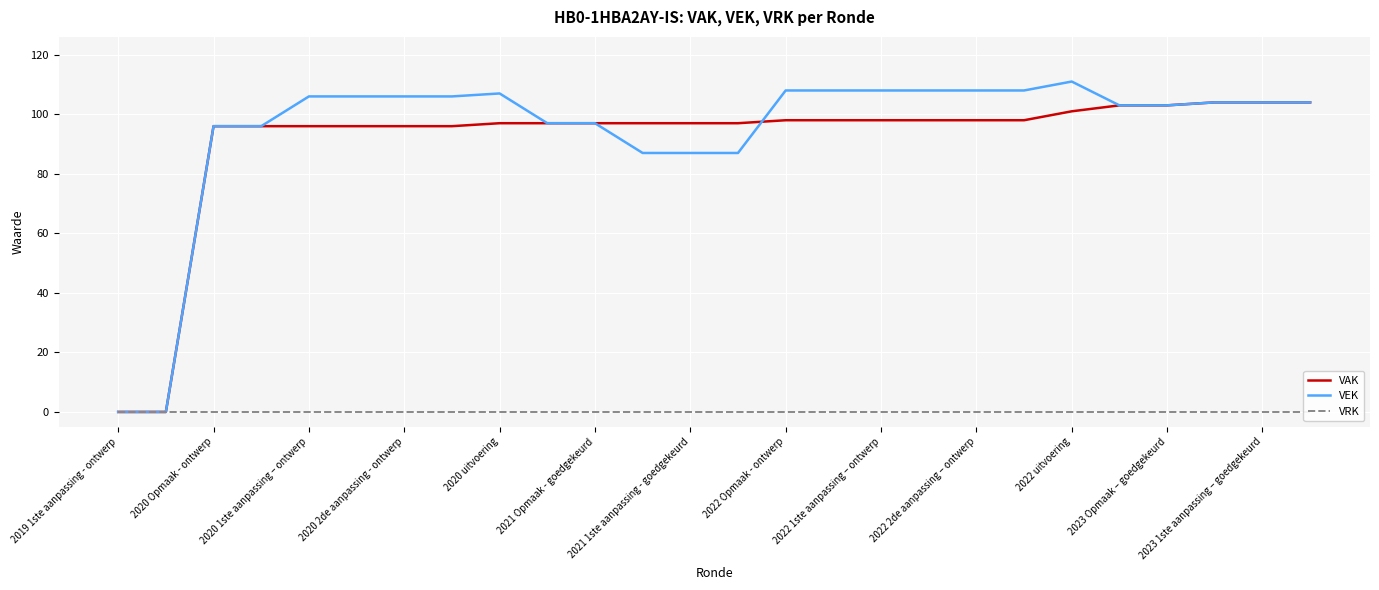

The value of VEK at 2020 1ste aanpassing – ontwerp is 139. True or false?

False